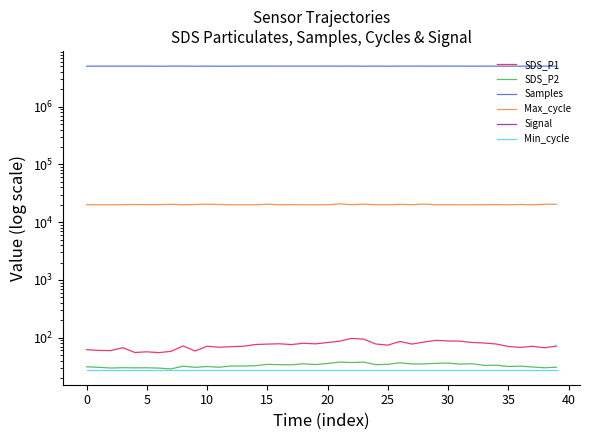

Between 31 and 36, which series saw the biggest shift?

Samples